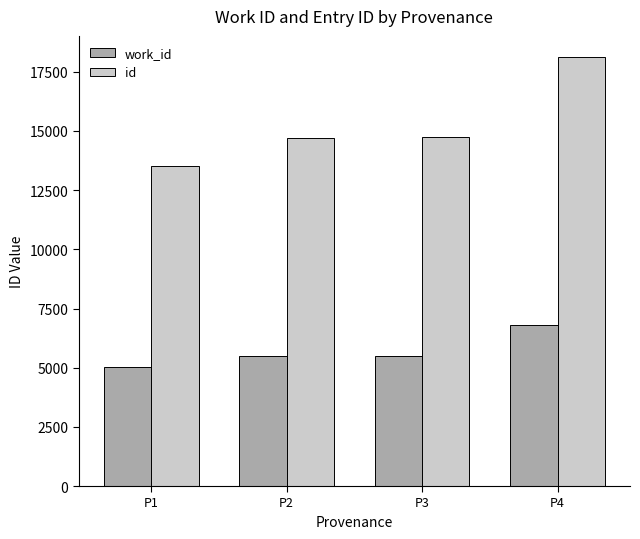

What is the difference between the maximum and minimum values in the id series?

4586